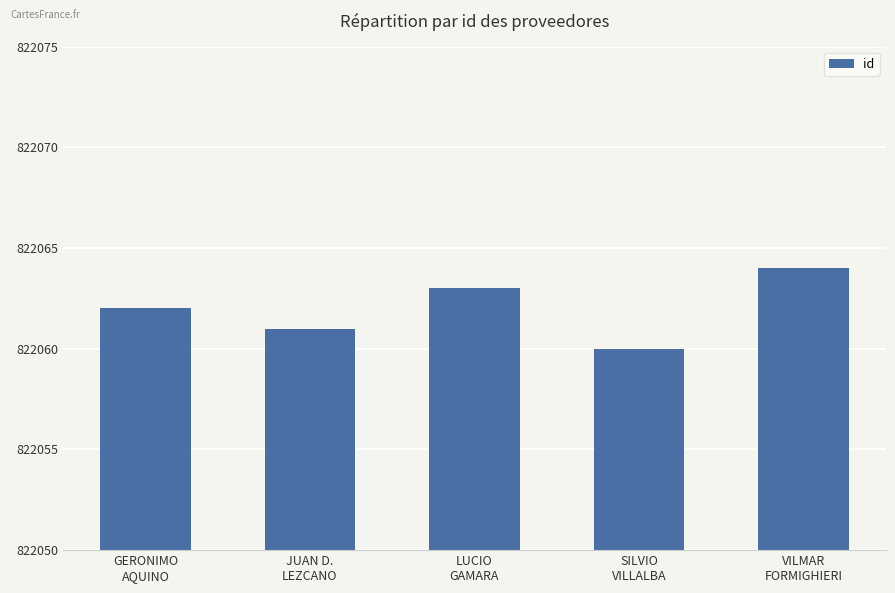

What is the value of the 2nd bar from the left?

822061